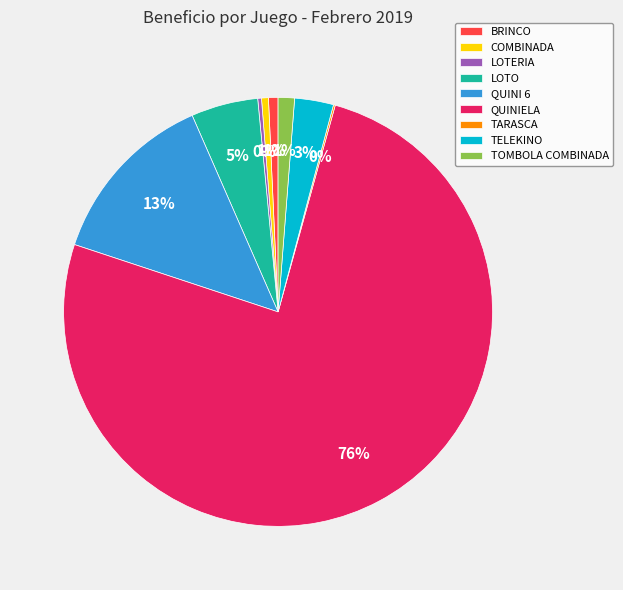

What is the largest slice in the pie chart?

QUINIELA